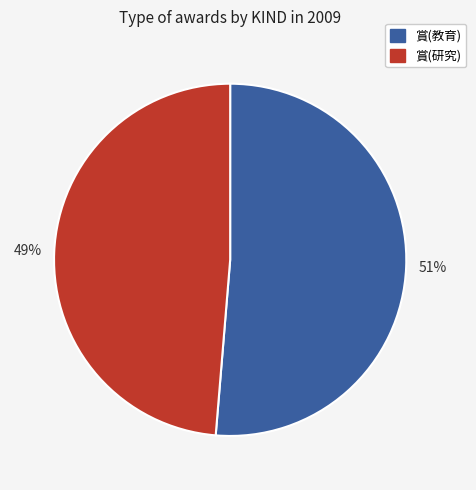

To the nearest percent, what is the combined percentage of 賞(研究) and 賞(教育)?

100%